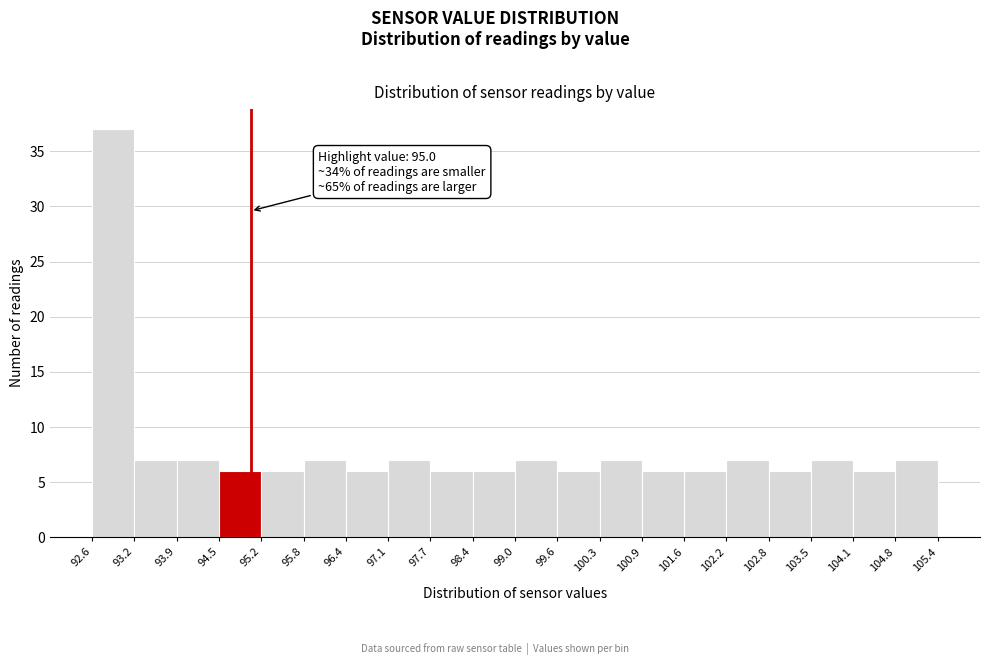

Which range on the x-axis has the tallest bar?

92.6 to 93.2